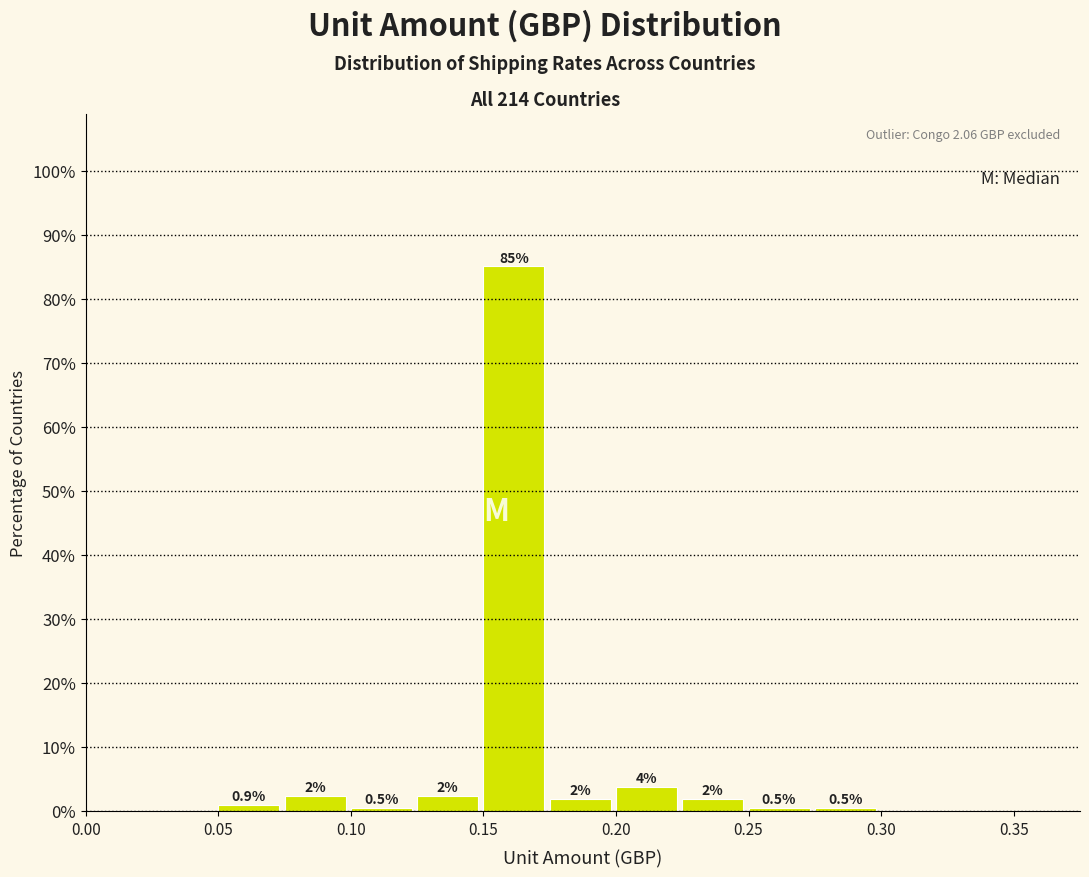

Over which range of the x-axis is the bar tallest?

0.150 to 0.175